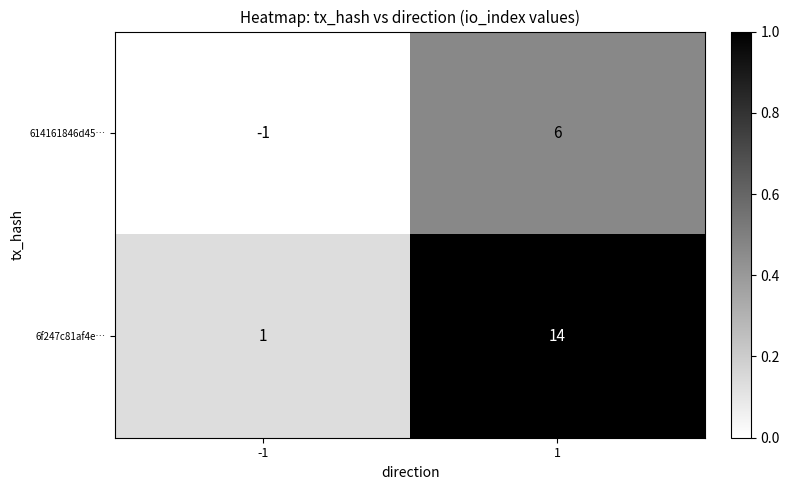

How many series are shown in this chart?

2